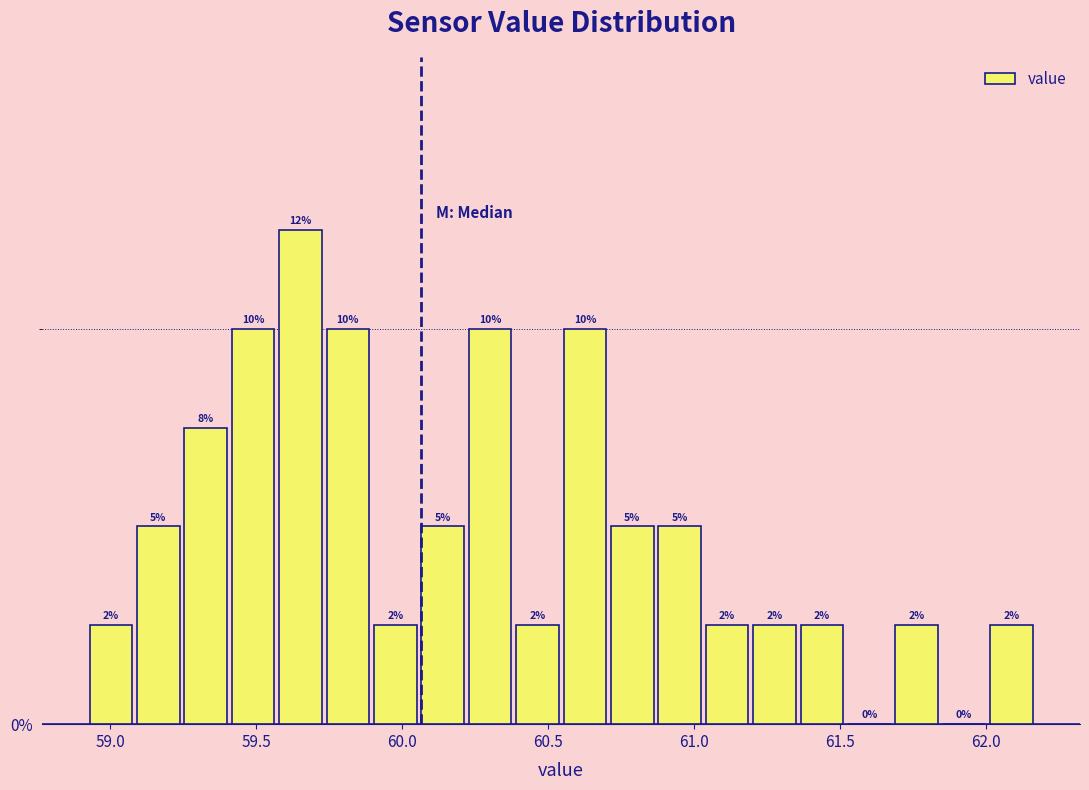

Around what value on the x-axis is the tallest bar? Give the approximate position of its centre, as read against the axis.

59.65